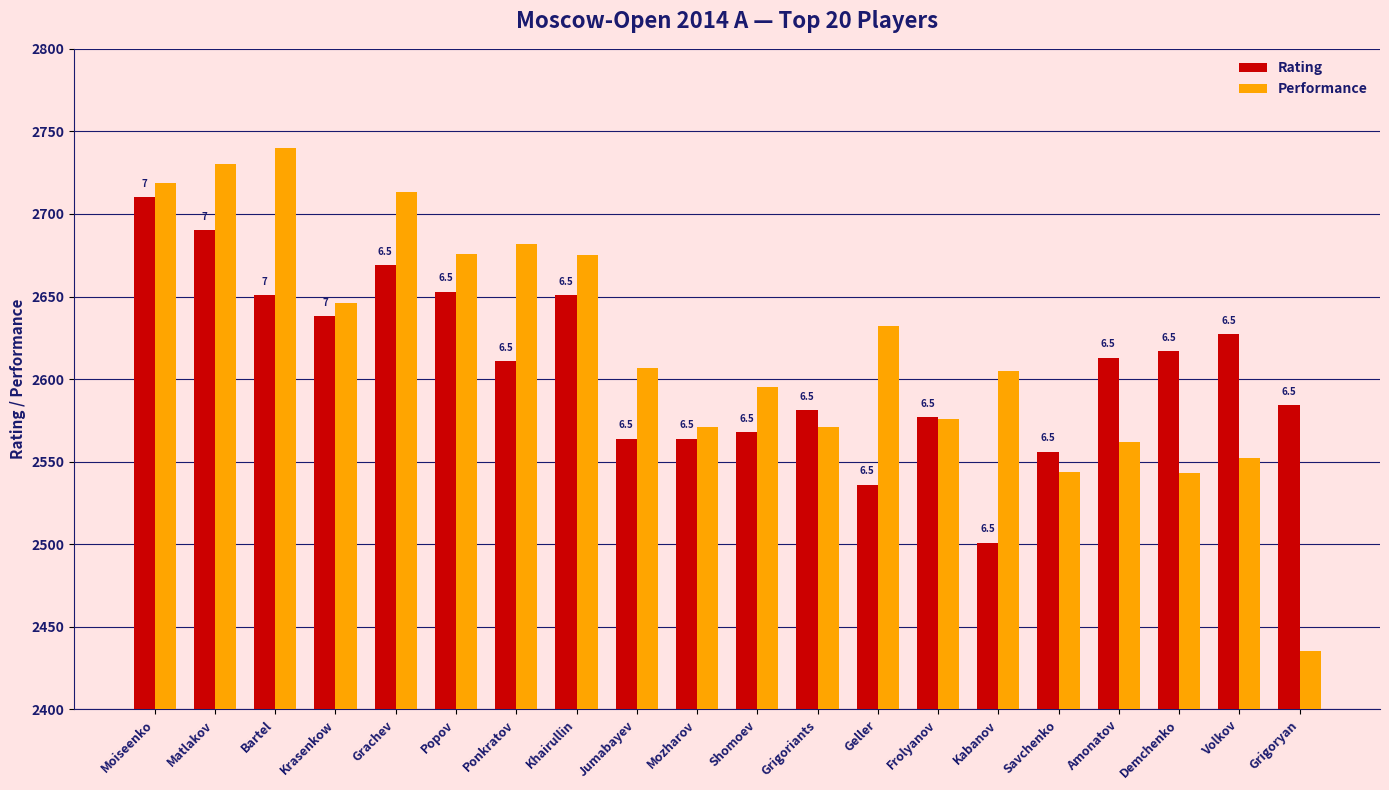

How many bars are there in each group?

2